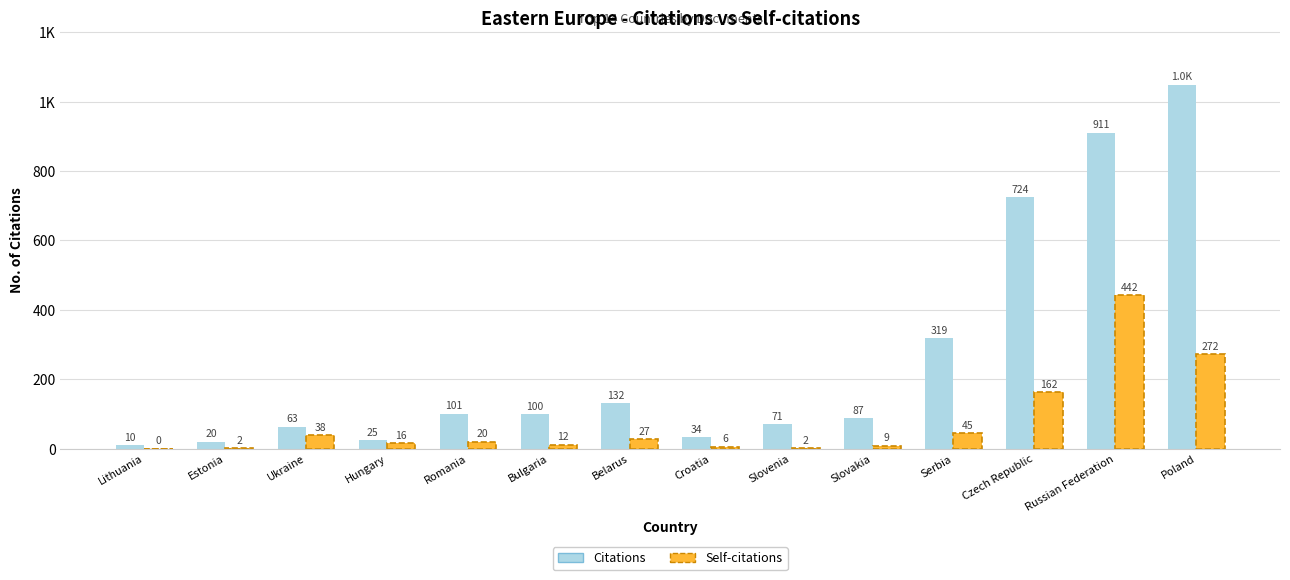

List the series in order of their peak value, highest first.

Citations, Self-citations